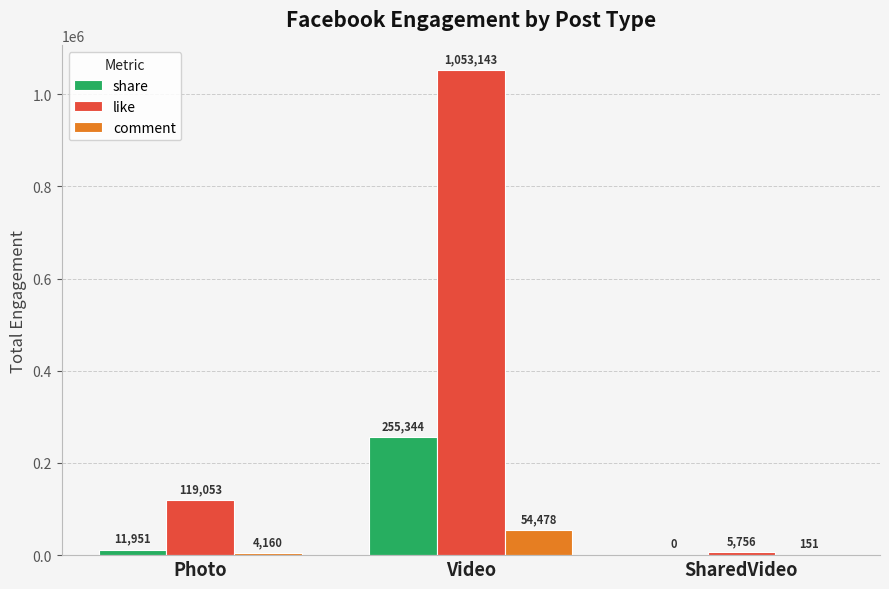

Is the value of share at Photo greater than the value of like at SharedVideo?

Yes